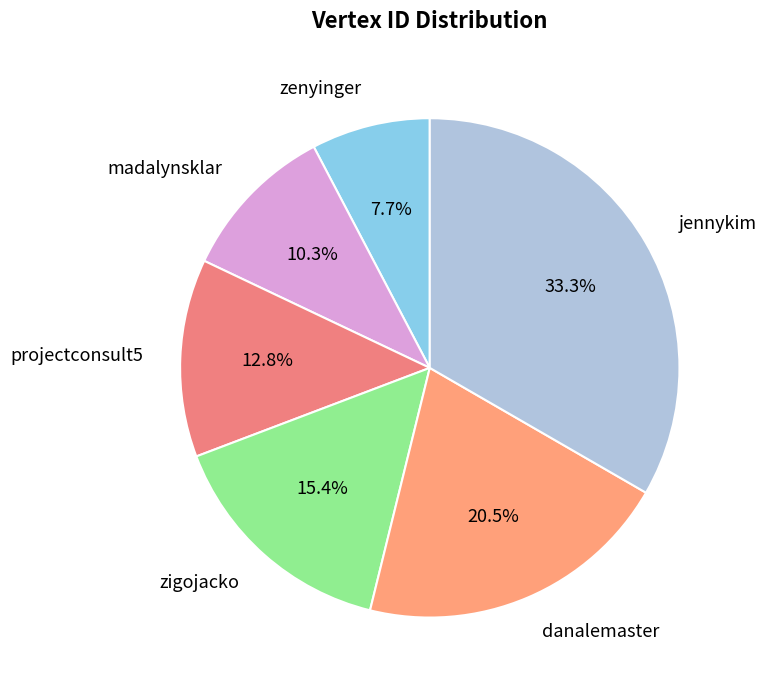

To the nearest percent, what percentage of the pie is projectconsult5?

13%